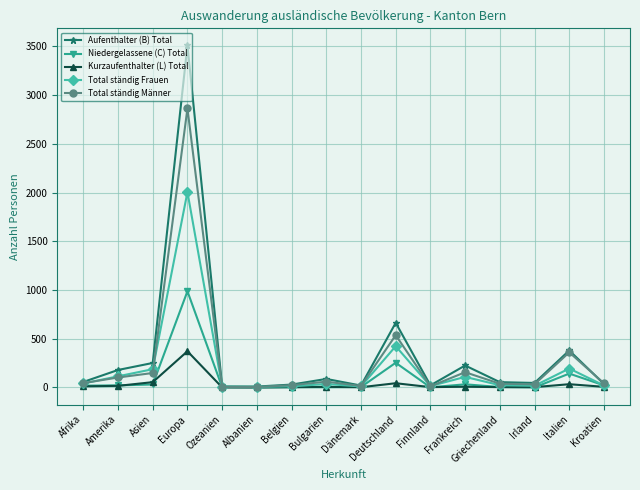

Which series has the largest range (max minus min)?

Aufenthalter (B) Total